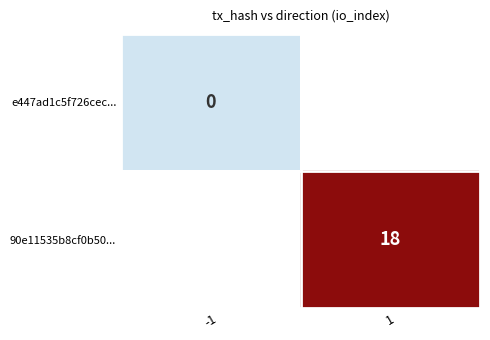

The 90e11535b8cf0b50... series shows 24 at 1. True or false?

False